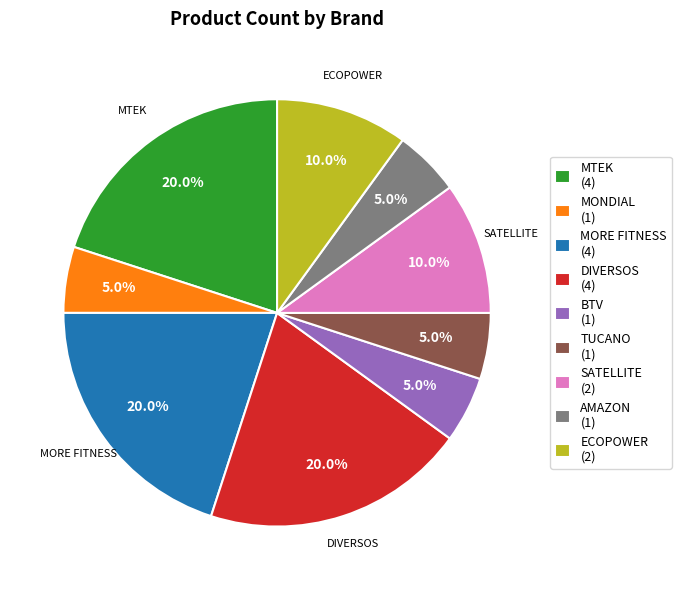

Is TUCANO the majority of the pie?

No